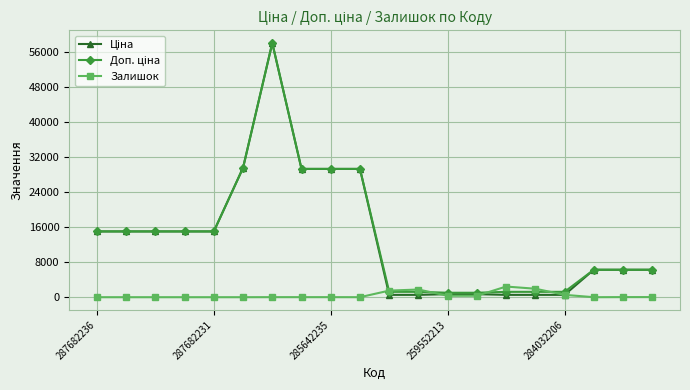

At how many categories does at least one series exceed 20936?

5